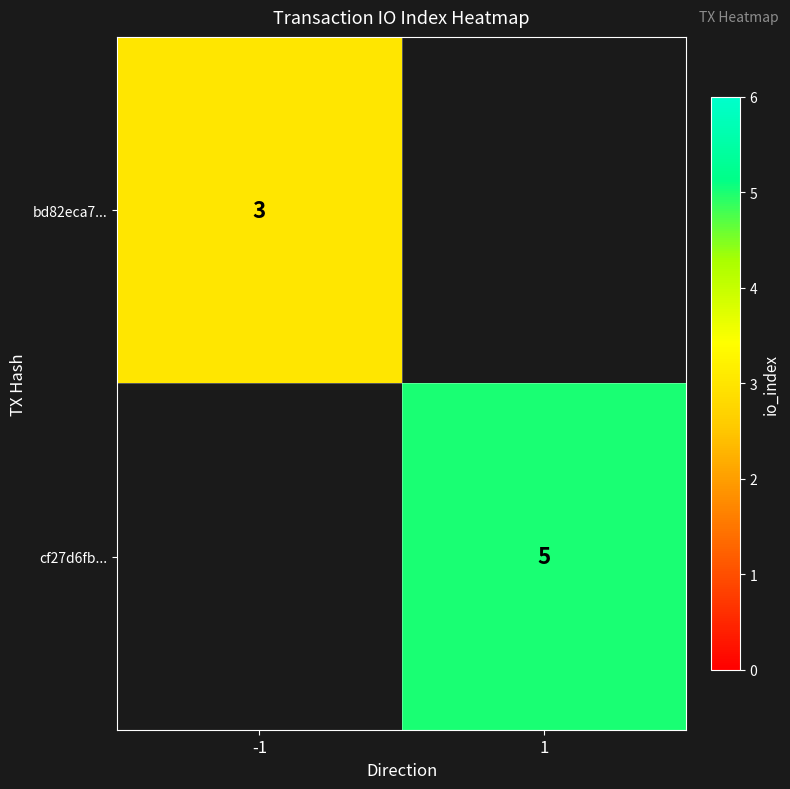

The bd82eca7... series shows 5 at -1. True or false?

False